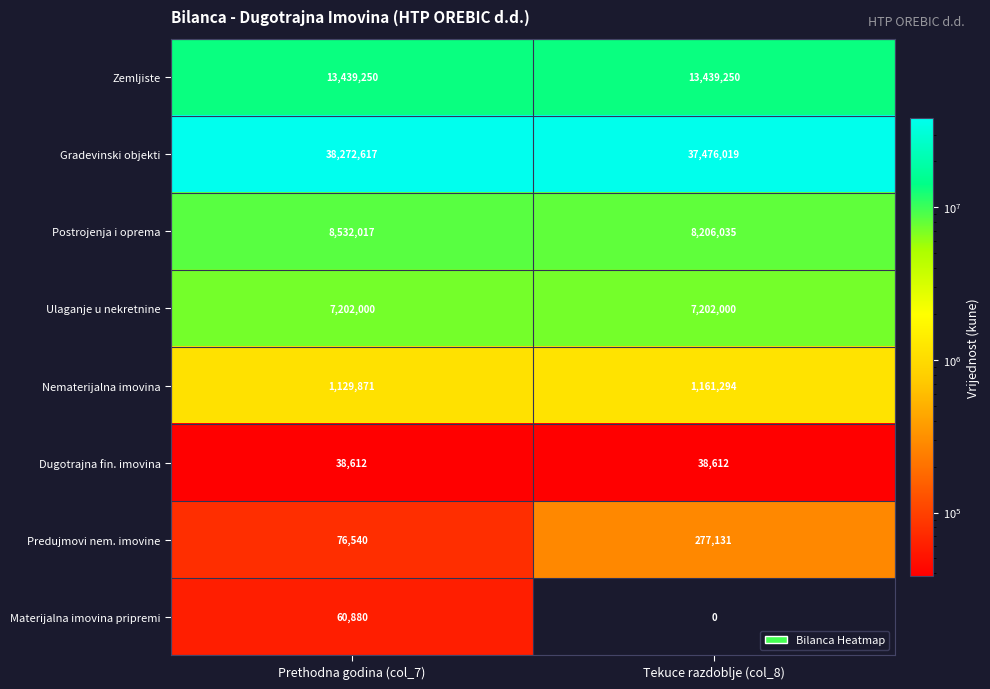

What is the difference between the Gradevinski objekti values at Tekuce razdoblje (col_8) and Prethodna godina (col_7)?

796598